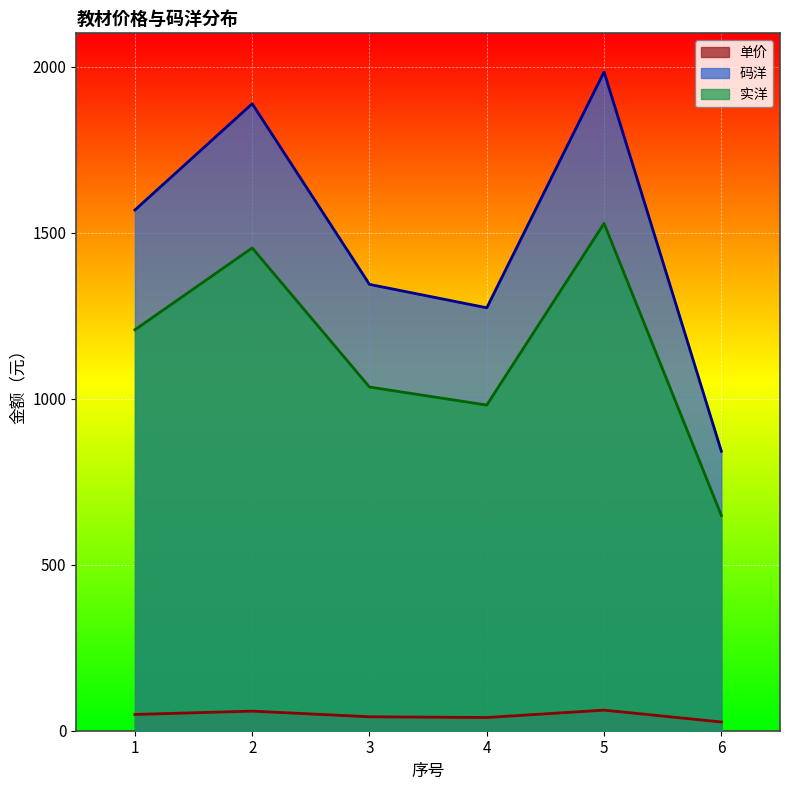

What is the total value across all series at 2?

3400.8